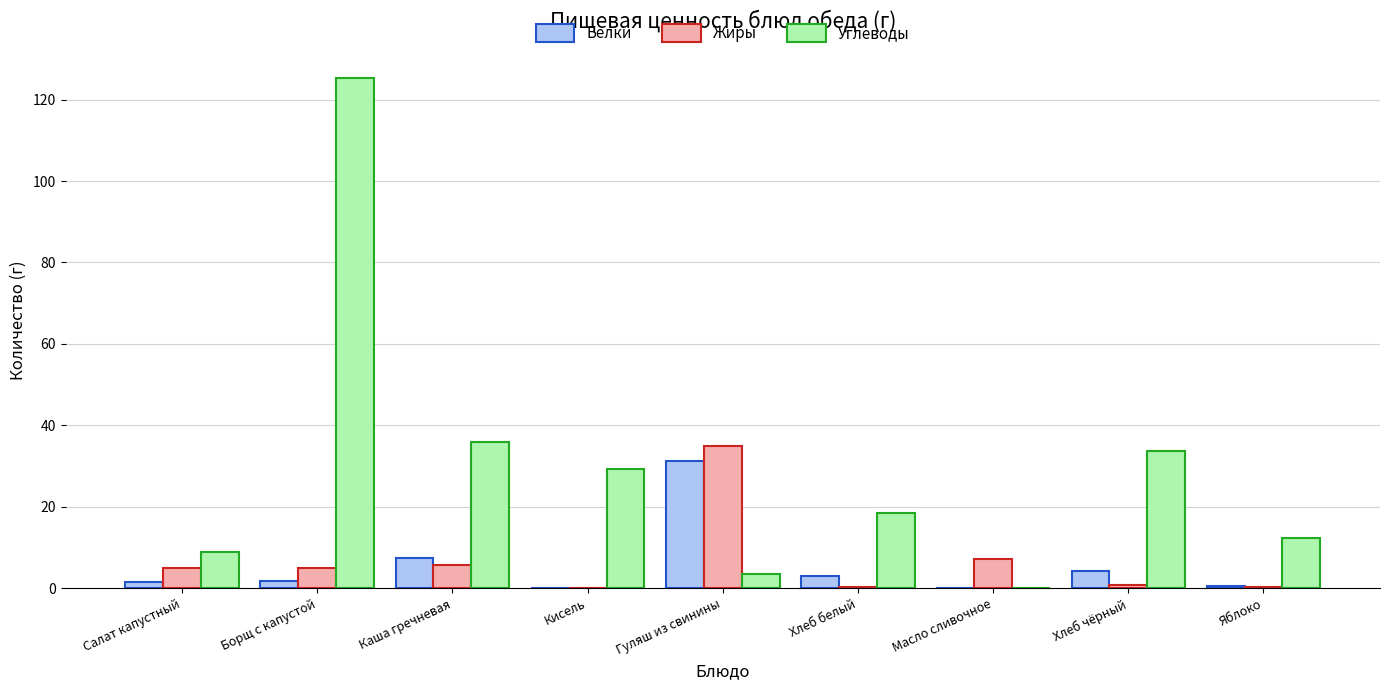

What is the spread (max minus min) of values at Салат капустный?

7.6